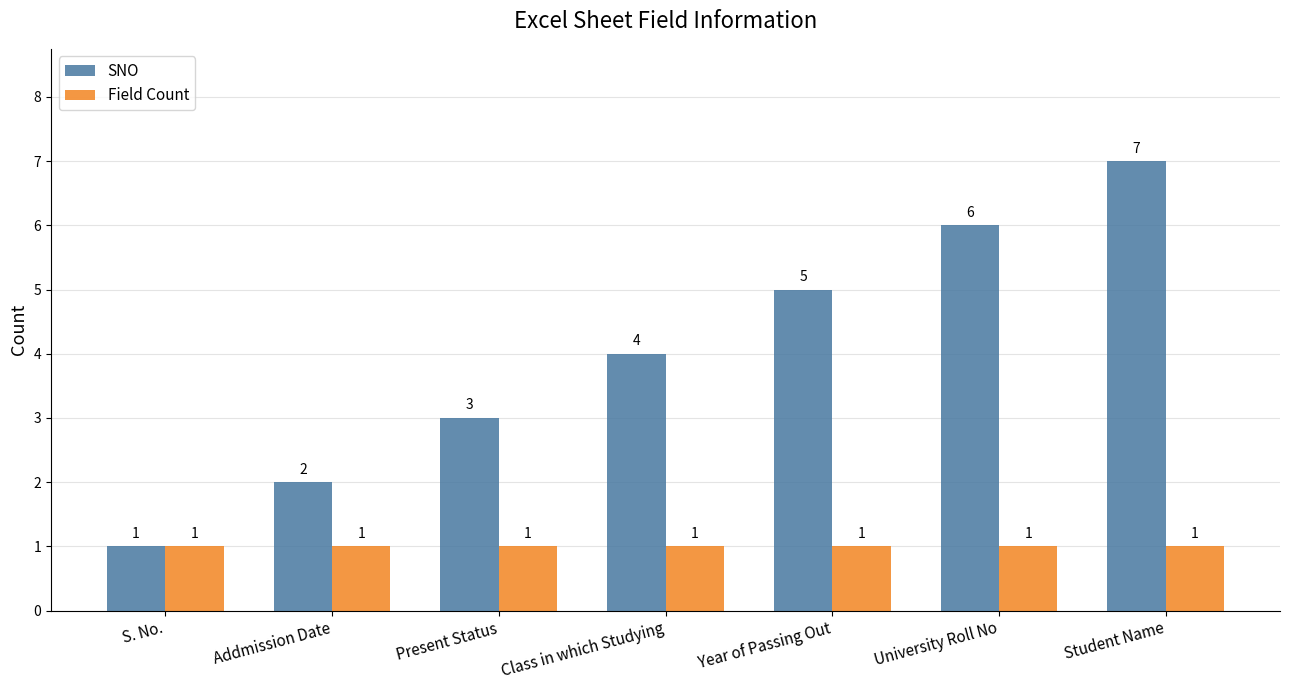

What is the difference between the maximum and minimum values in the SNO series?

6